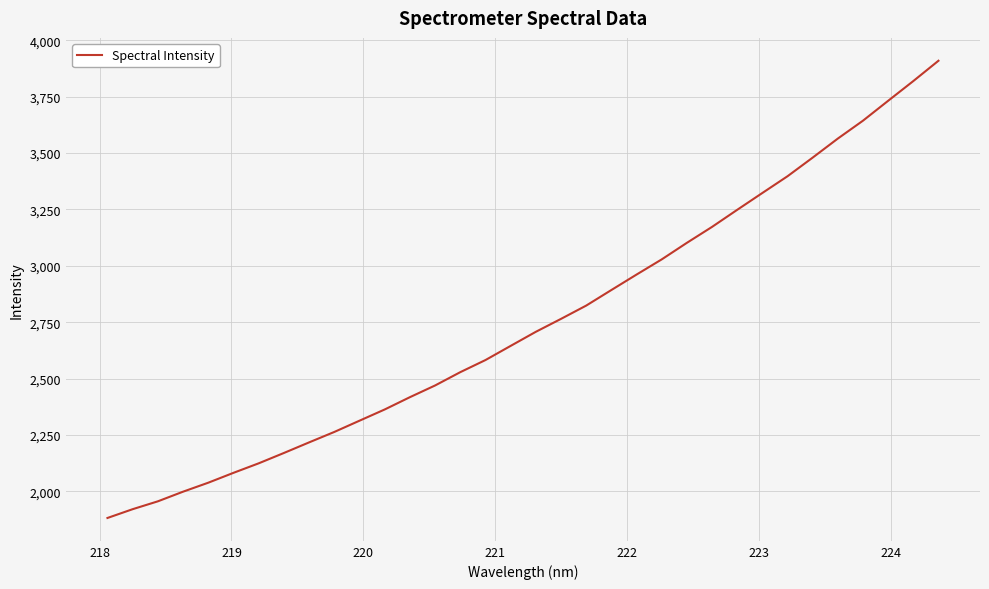

What is the smallest value displayed?

1882.3